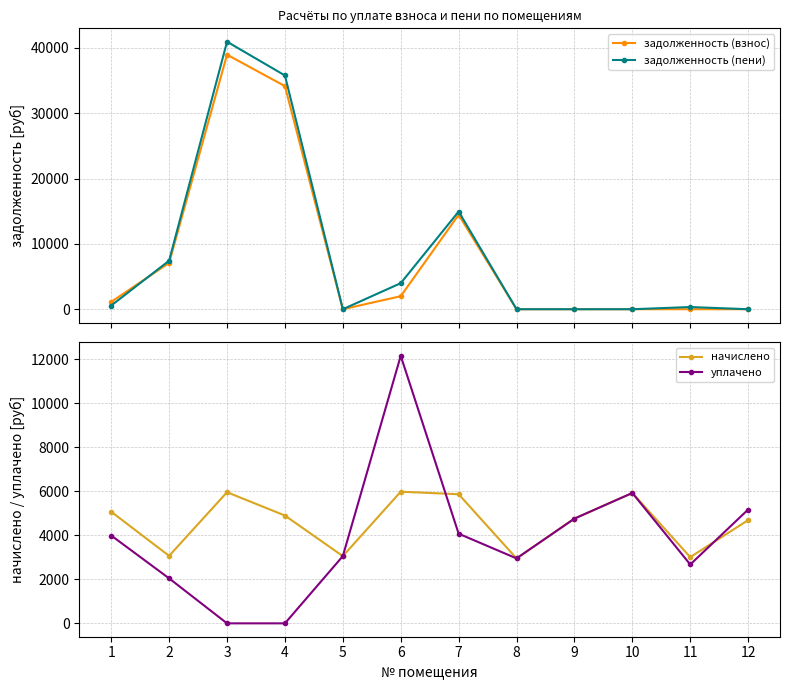

Does the chart display data point markers on the line(s)?

Yes